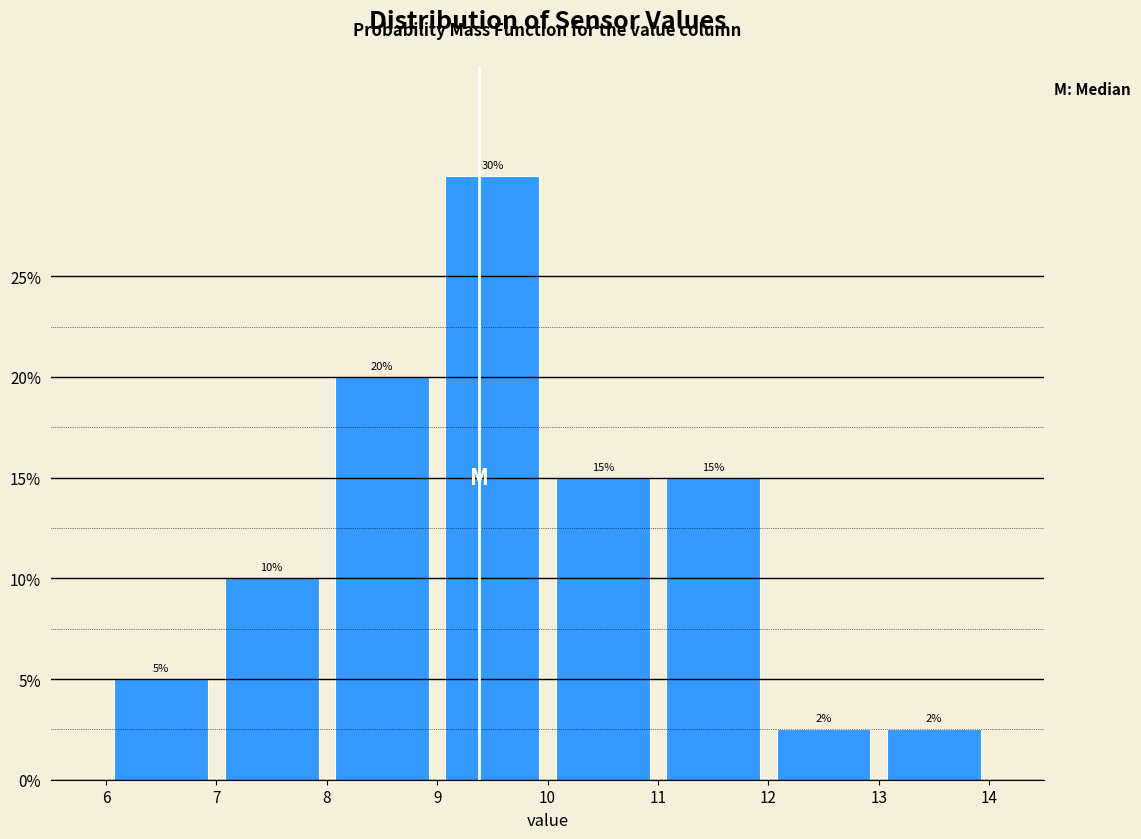

Over which range of the x-axis is the bar tallest?

9 to 10